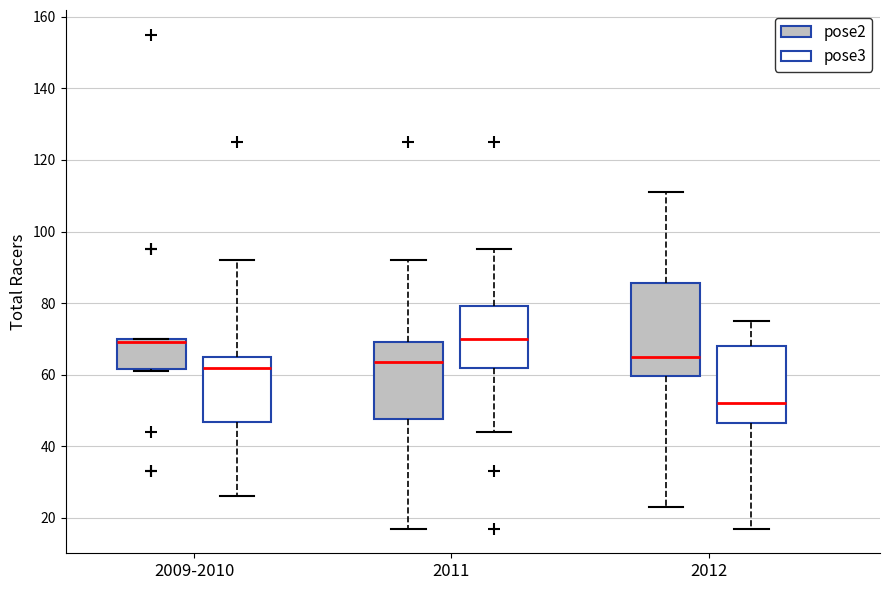

Reading left to right, read every box against the y-axis: the position of its median line, the range the box covers, and the ends of its whiskers. The values are not printed on the chart, so give them approximately, as read against the axis.

2009-2010 (pose2): median 70 (just below the box's upper edge), box 62 to 70, whiskers 62 to 70
2009-2010 (pose3): median 62, box 46 to 66, whiskers 26 to 92
2011 (pose2): median 64, box 48 to 70, whiskers 18 to 92
2011 (pose3): median 70, box 62 to 80, whiskers 44 to 96
2012 (pose2): median 66, box 60 to 86, whiskers 24 to 112
2012 (pose3): median 52, box 46 to 68, whiskers 18 to 76